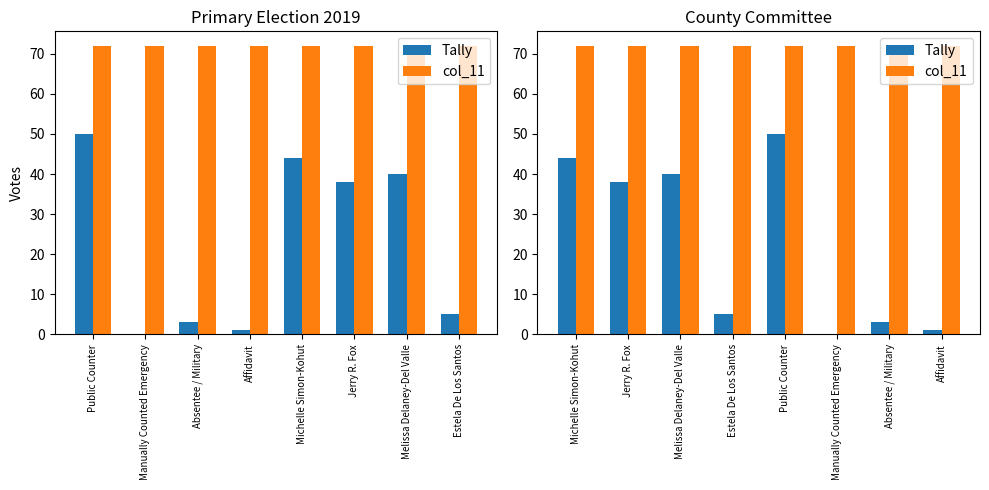

Is the value of Tally at Jerry R. Fox greater than the value of col_11 at Estela De Los Santos?

No